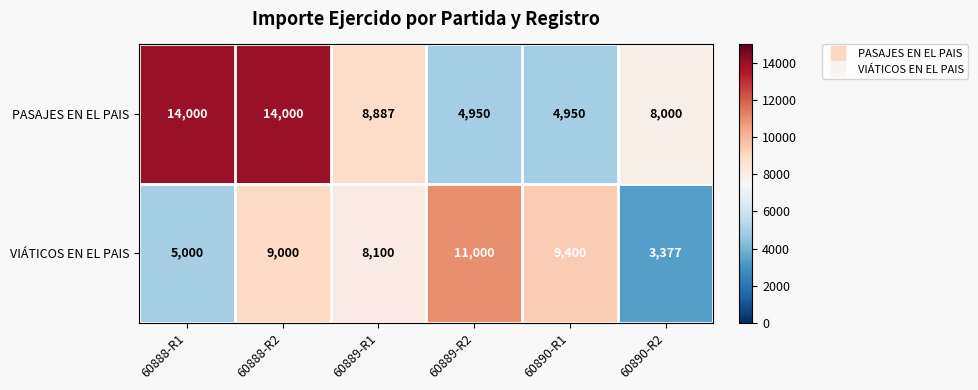

Rank the series by their average value, from lowest to highest.

VIÁTICOS EN EL PAIS, PASAJES EN EL PAIS